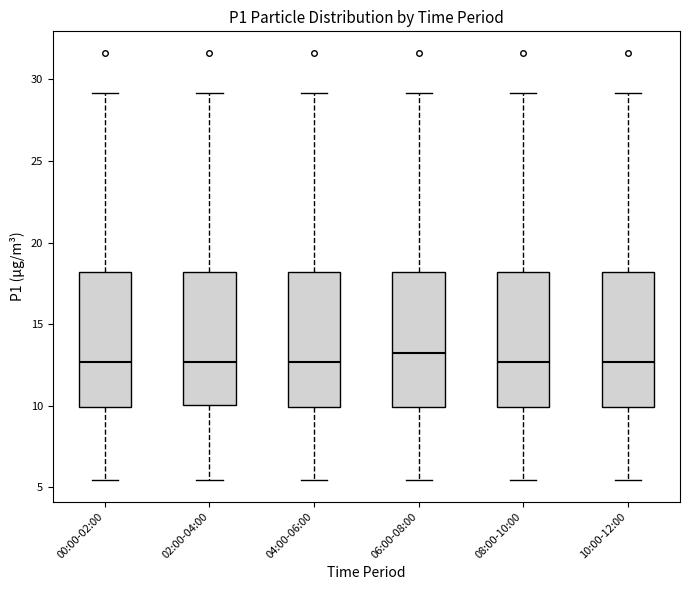

Where is the lower edge of the box for 06:00-08:00 on the y-axis? The values are not printed on the chart, so give them approximately, as read against the axis.

10.0